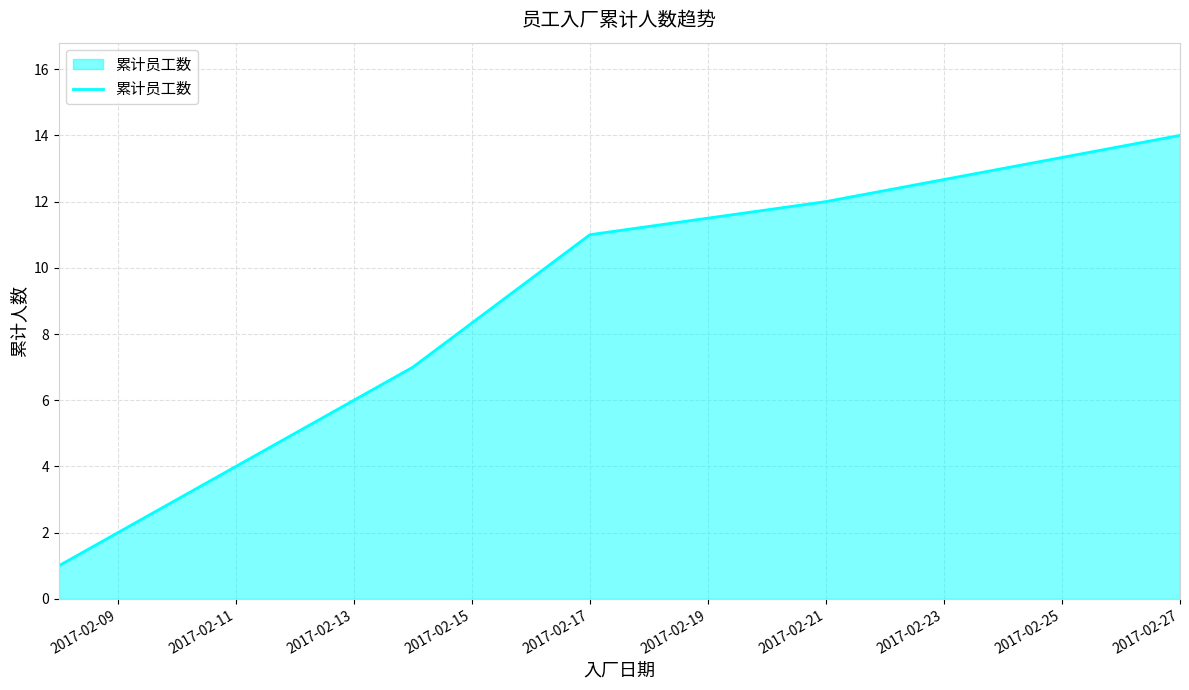

What is the smallest value displayed?

1